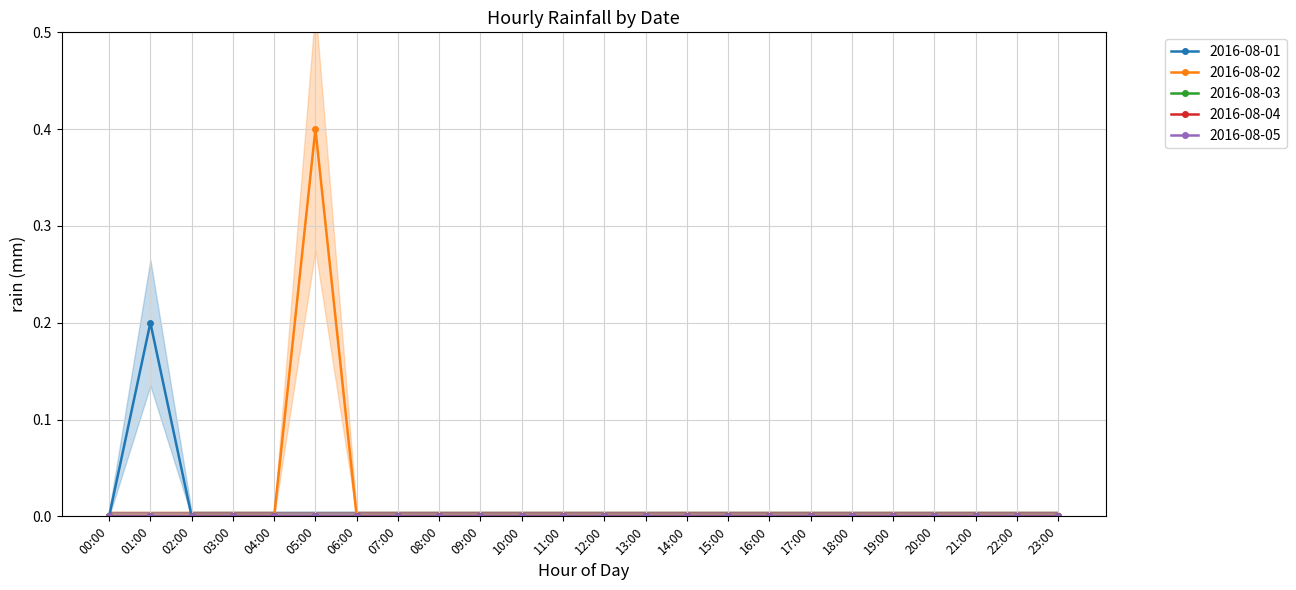

Which series has the widest spread of values?

2016-08-02